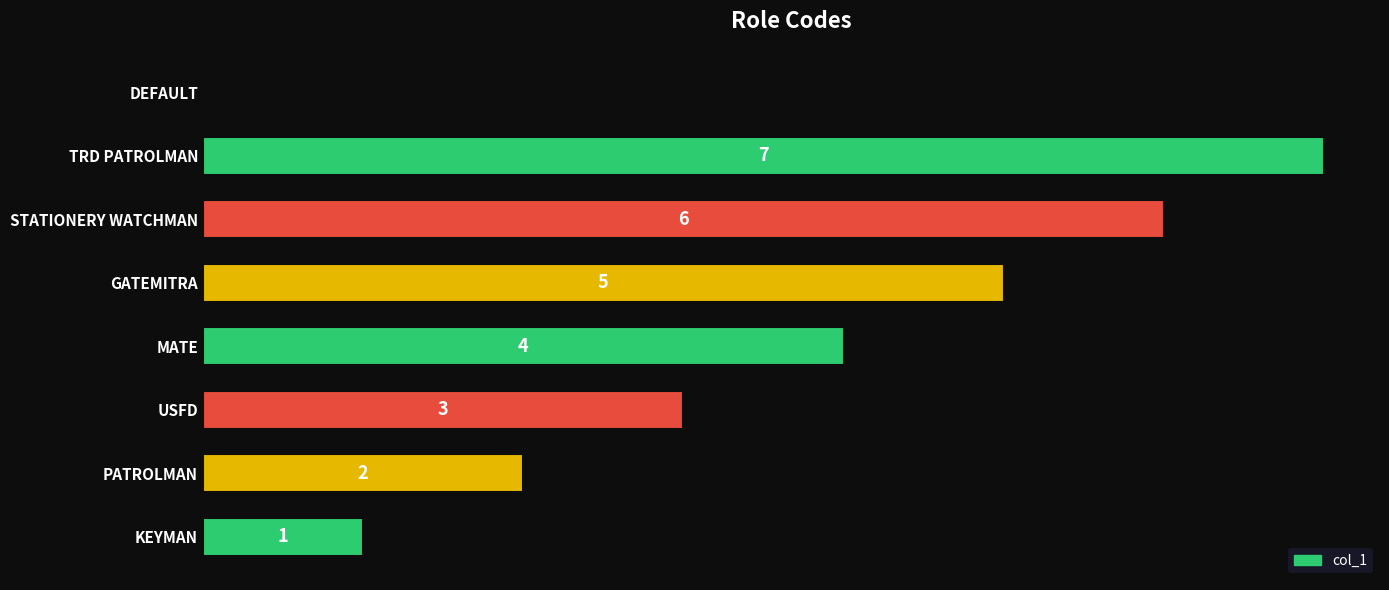

At which label is the value closest to 3?

USFD